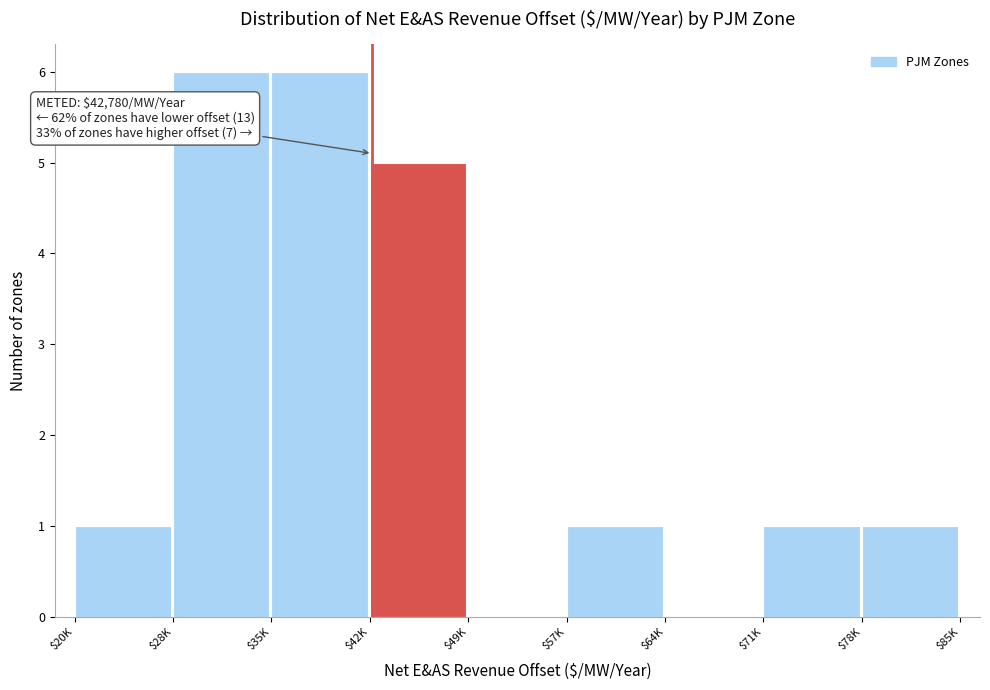

What is the sum of all values?

21